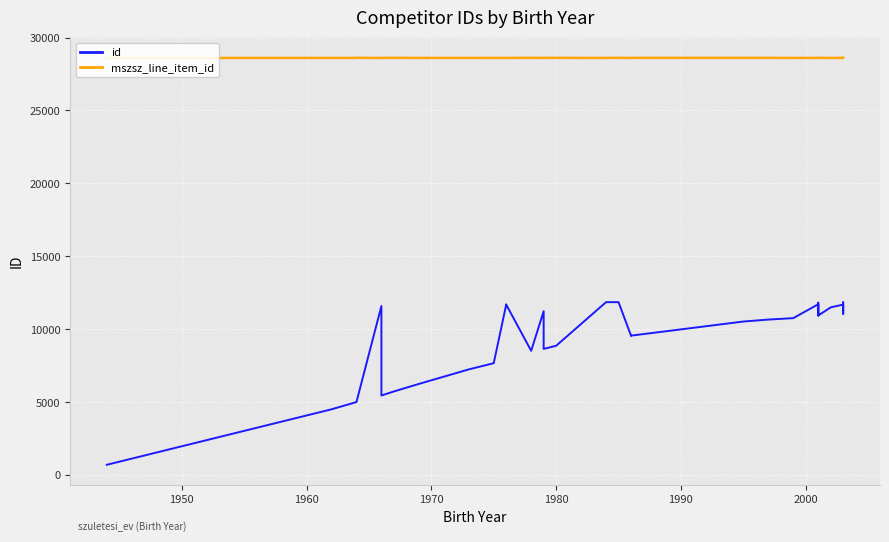

What is the spread (max minus min) of values at 1960?

23596